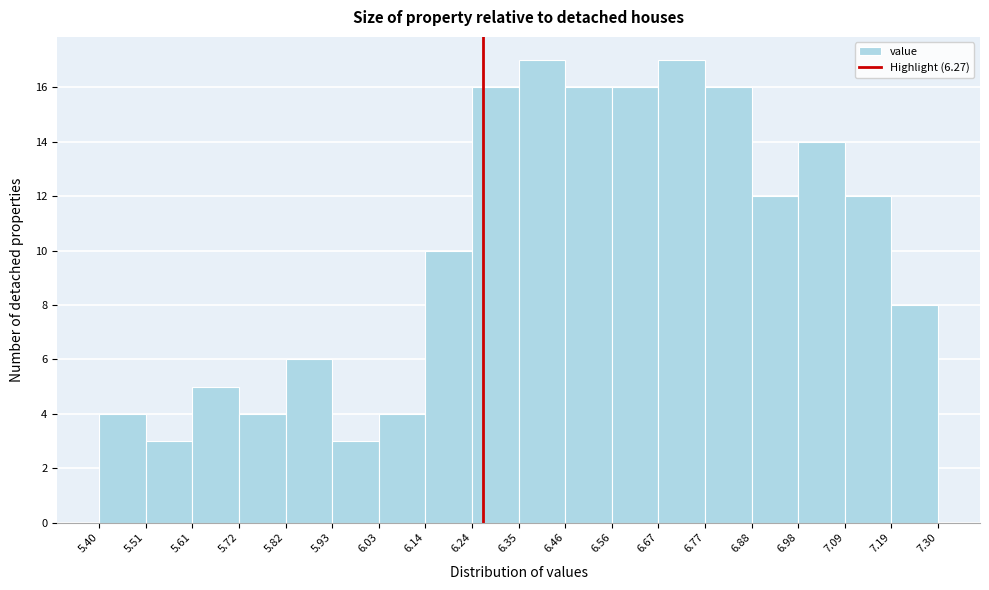

Reading left to right, transcribe this chart: for each bar, give the range it covers on the x-axis and its height. The values are not printed on the chart, so give them approximately, as read against the axis.

5.40 to 5.51: 4
5.51 to 5.61: 3
5.61 to 5.72: 5
5.72 to 5.82: 4
5.82 to 5.93: 6
5.93 to 6.03: 3
6.03 to 6.14: 4
6.14 to 6.24: 10
6.24 to 6.35: 16
6.35 to 6.46: 17
6.46 to 6.56: 16
6.56 to 6.67: 16
6.67 to 6.77: 17
6.77 to 6.88: 16
6.88 to 6.98: 12
6.98 to 7.09: 14
7.09 to 7.19: 12
7.19 to 7.30: 8